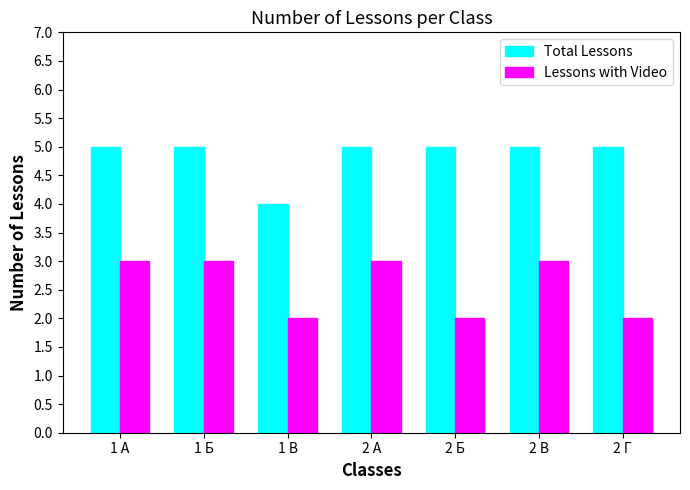

Is the value of Lessons with Video at 1 В greater than the value of Total Lessons at 2 В?

No